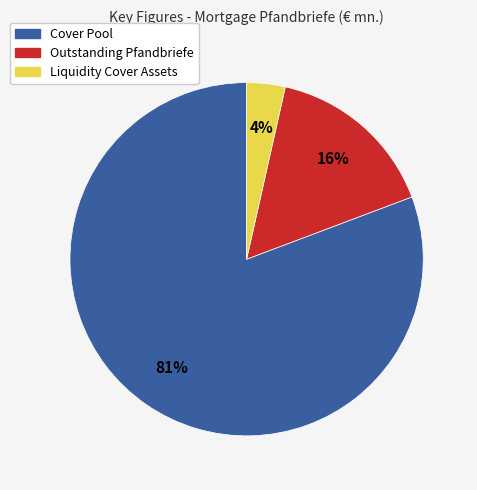

What is the majority slice?

Cover Pool